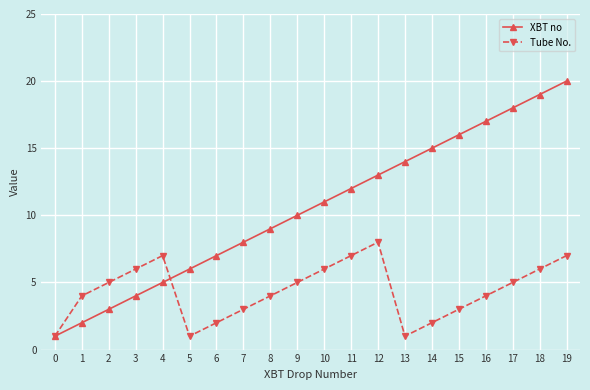

How many interior local peaks does the Tube No. series have?

2